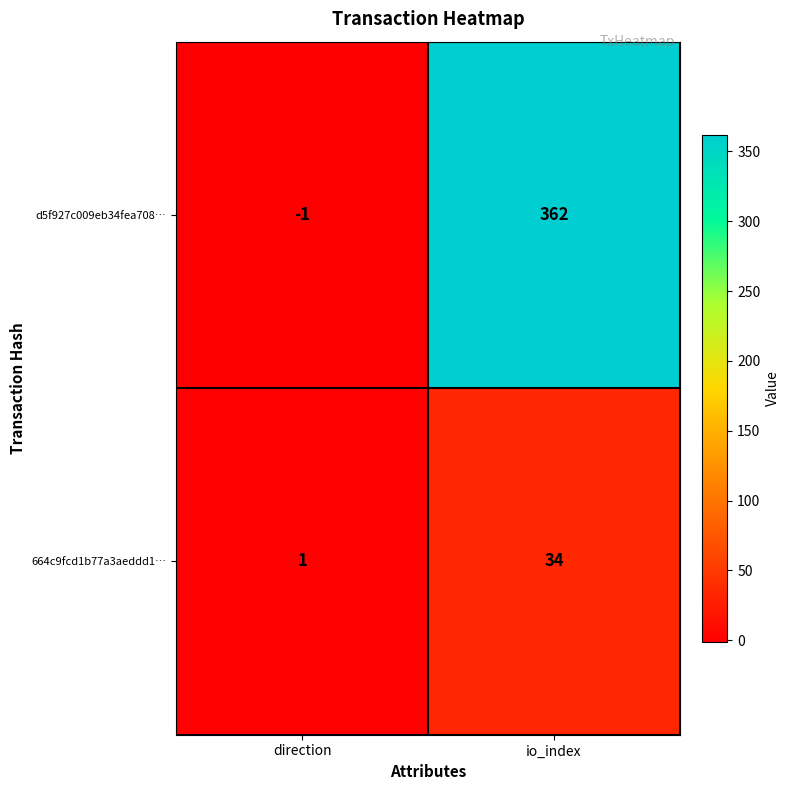

What is the difference between the maximum and minimum values in the 664c9fcd1b77a3aeddd1… series?

33